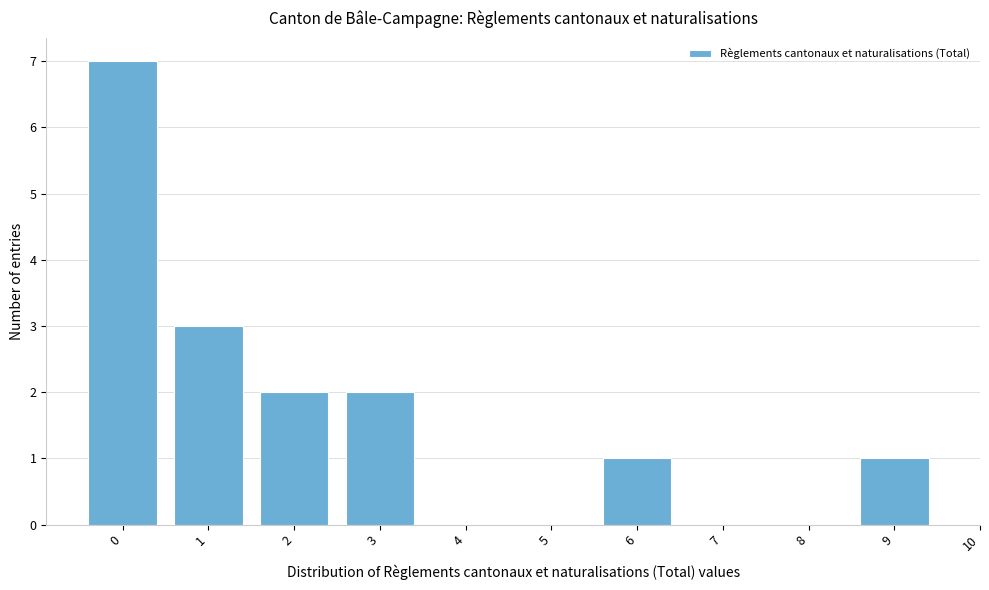

Reading left to right, what are all the values shown in this chart?

0=7	1=3	2=2	3=2	6=1	9=1